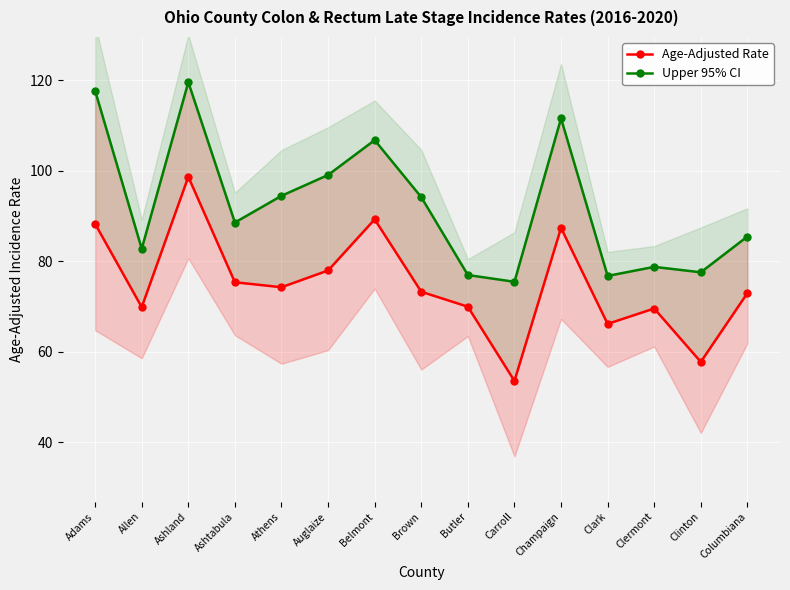

Is the value of Upper 95% CI at Belmont greater than the value of Age-Adjusted Rate at Brown?

Yes